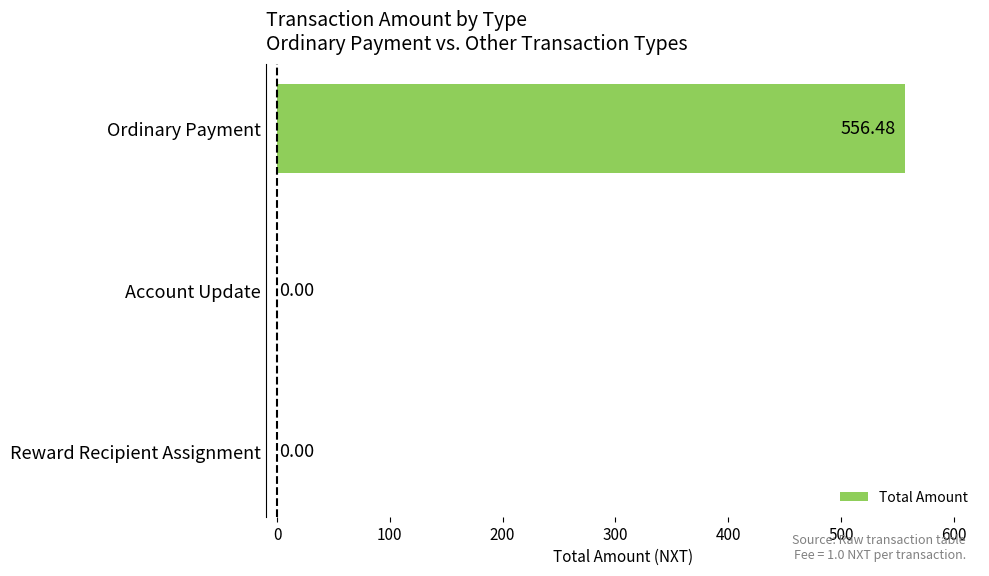

Which has a higher value, Ordinary Payment or Account Update?

Ordinary Payment